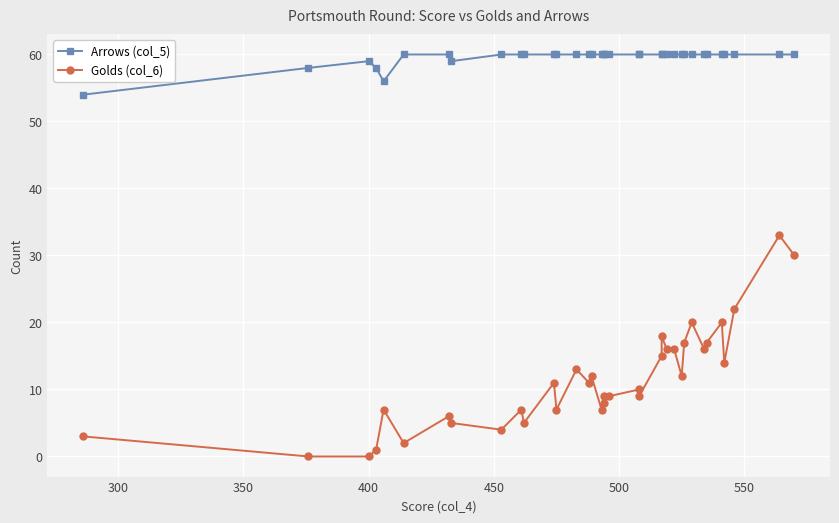

In Arrows (col_5), how many points are lower than both neighbors (excluding endpoints)?

2